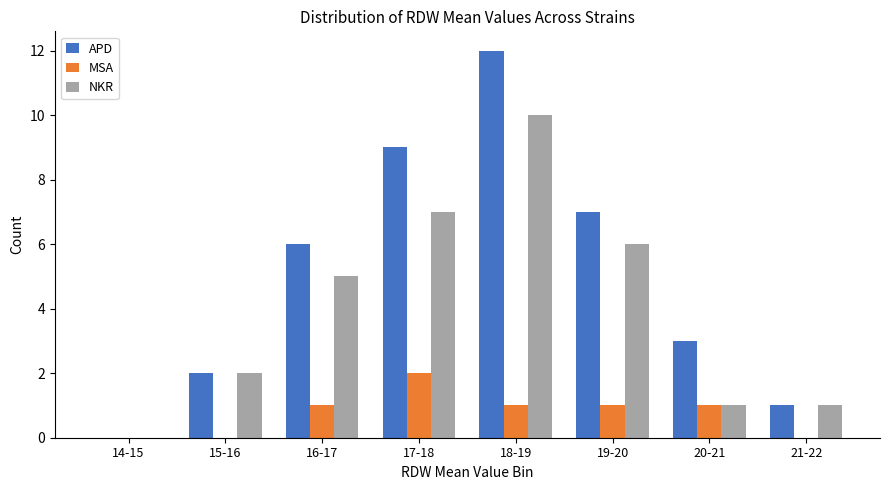

Reading left to right, what are all the values shown in this chart?

APD: 14-15=0	15-16=2	16-17=6	17-18=9	18-19=12	19-20=7	20-21=3	21-22=1
MSA: 14-15=0	15-16=0	16-17=1	17-18=2	18-19=1	19-20=1	20-21=1	21-22=0
NKR: 14-15=0	15-16=2	16-17=5	17-18=7	18-19=10	19-20=6	20-21=1	21-22=1